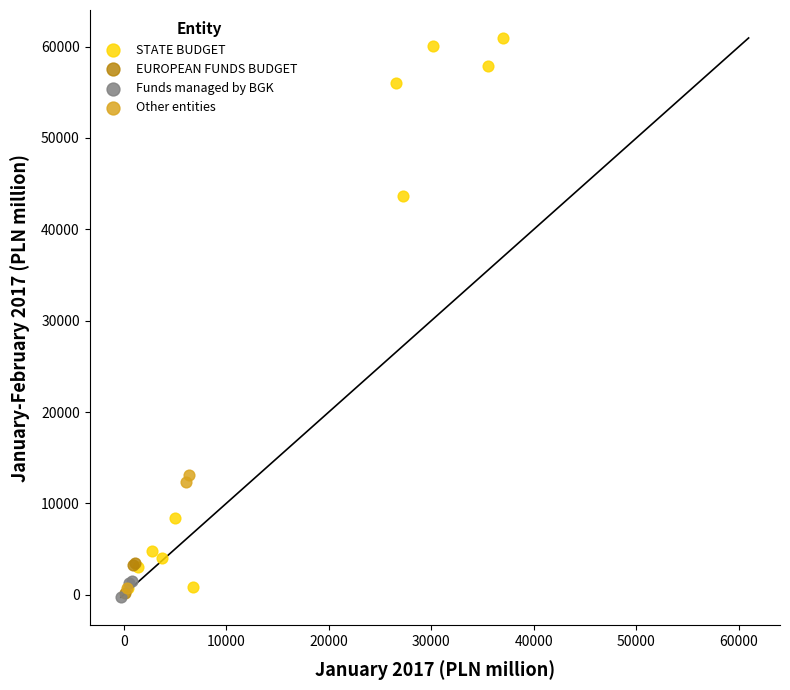

Which series reaches the maximum Y coordinate?

STATE BUDGET